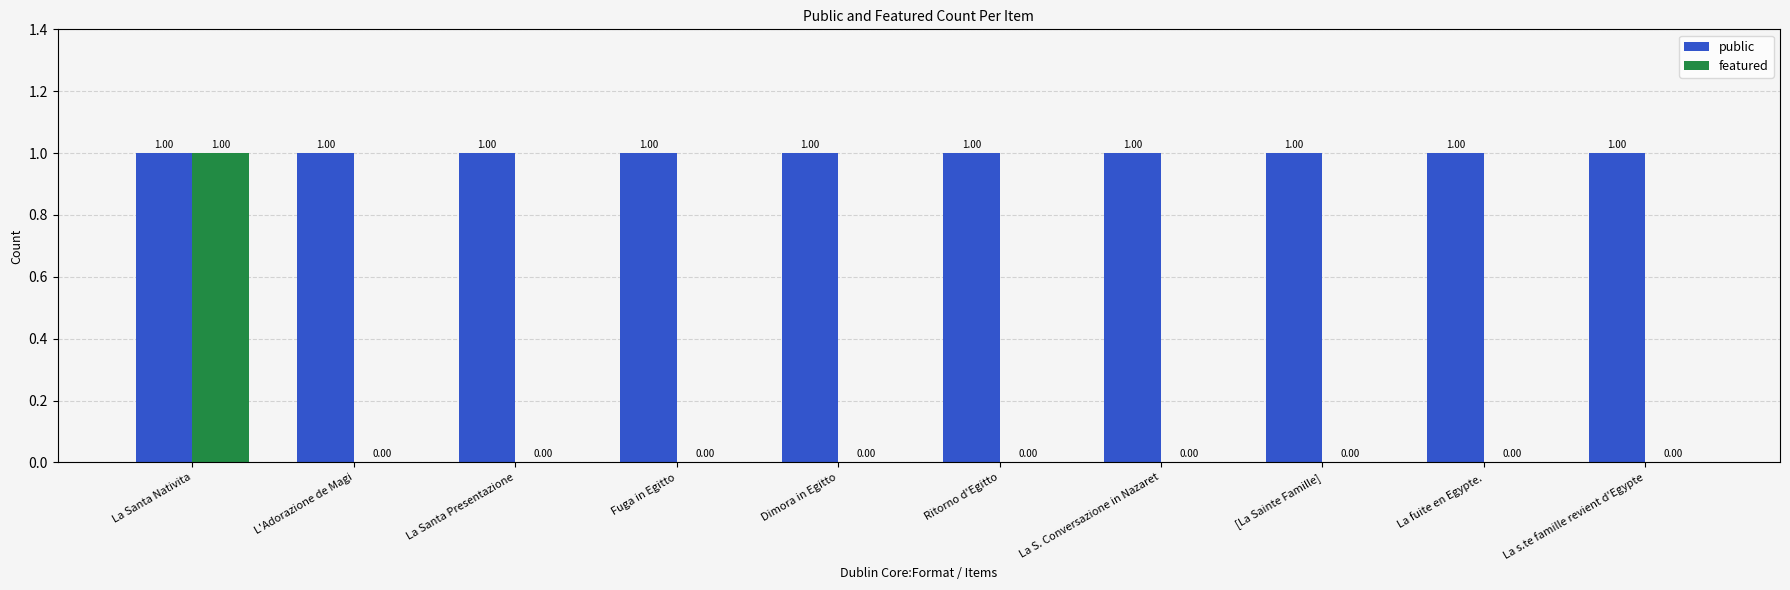

Which series has the largest total across all categories?

public